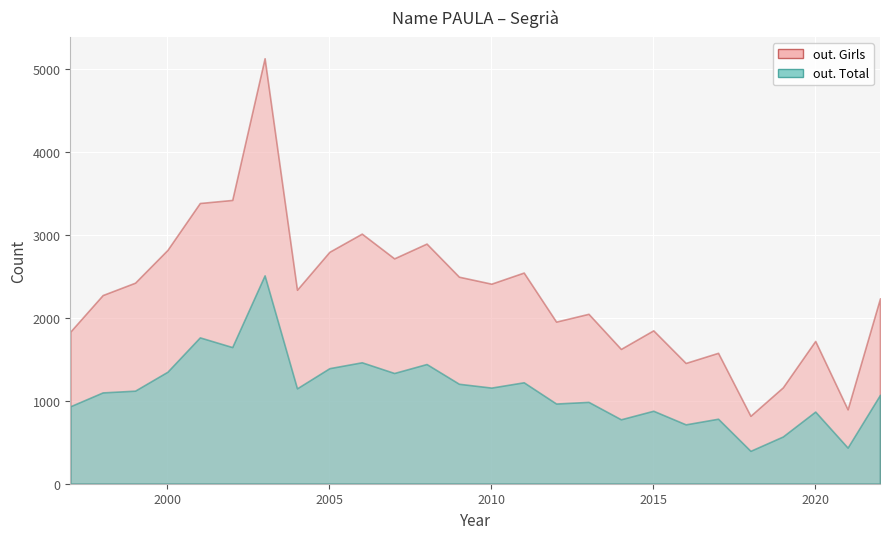

The value of out. Total at 2008 is 2567. True or false?

False